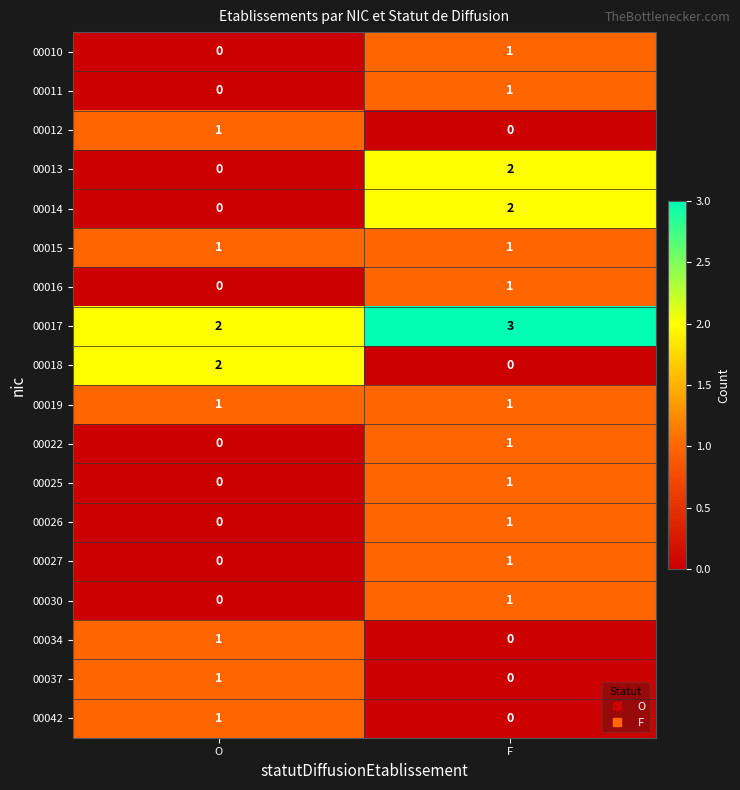

The value of 00012 at F is 0. True or false?

True